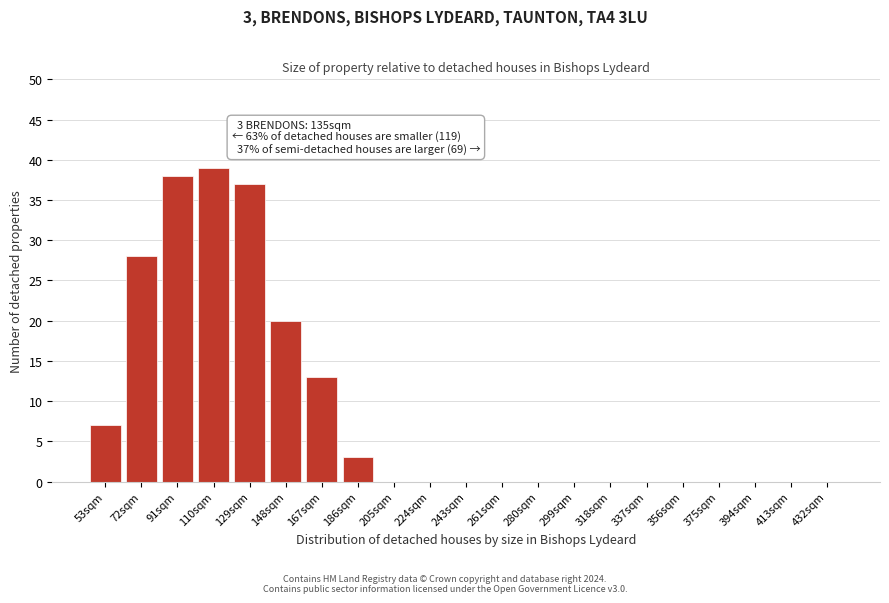

Reading left to right, list all the values displayed in this chart.

53sqm=7	72sqm=28	91sqm=38	110sqm=39	129sqm=37	148sqm=20	167sqm=13	186sqm=3	205sqm=0	224sqm=0	243sqm=0	261sqm=0	280sqm=0	299sqm=0	318sqm=0	337sqm=0	356sqm=0	375sqm=0	394sqm=0	413sqm=0	432sqm=0